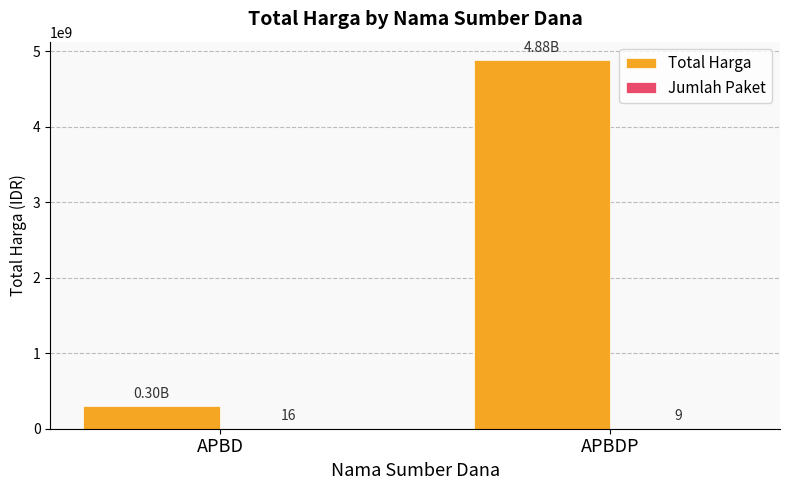

What is the difference between the Total Harga values at APBDP and APBD?

4588687995